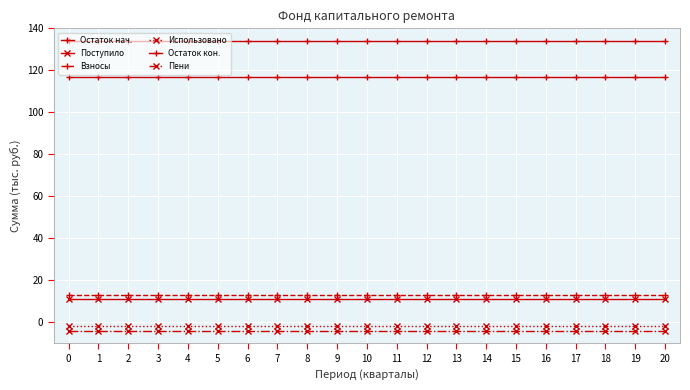

True or false: Взносы and Остаток нач. cross at least once.

False